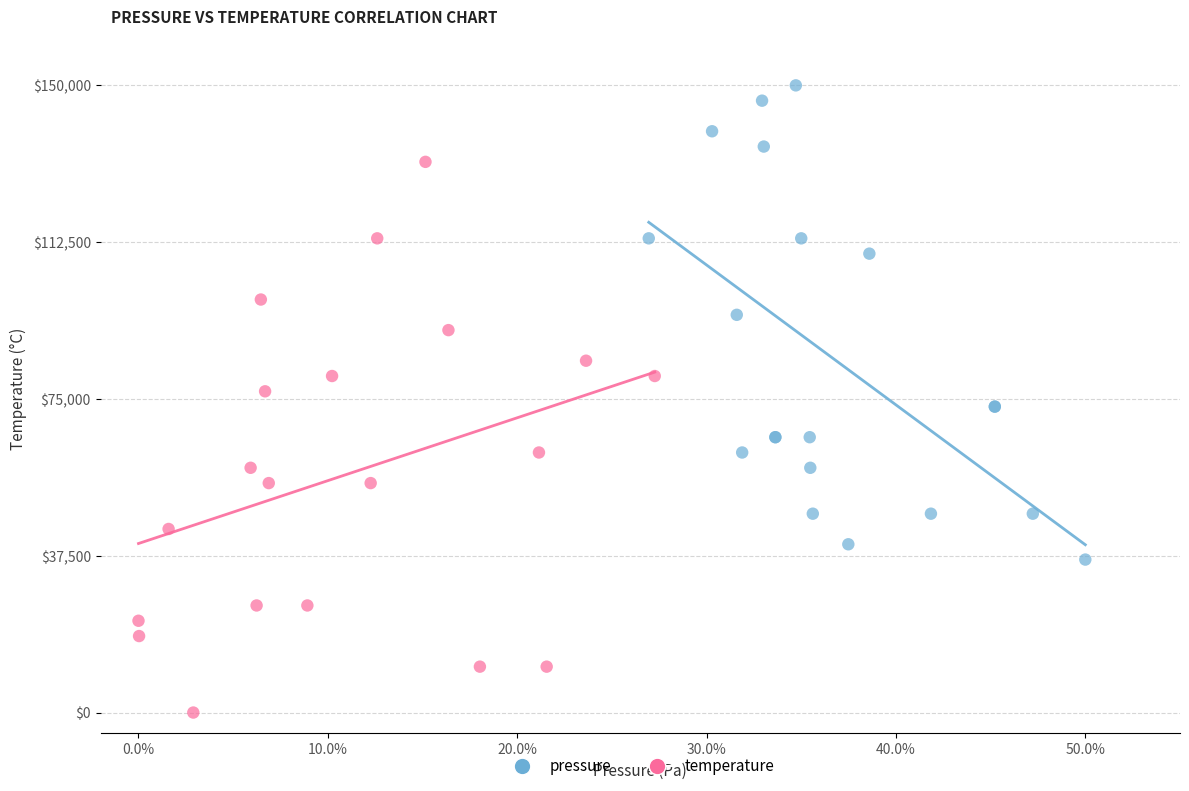

Which series contains the lowest Y value?

temperature